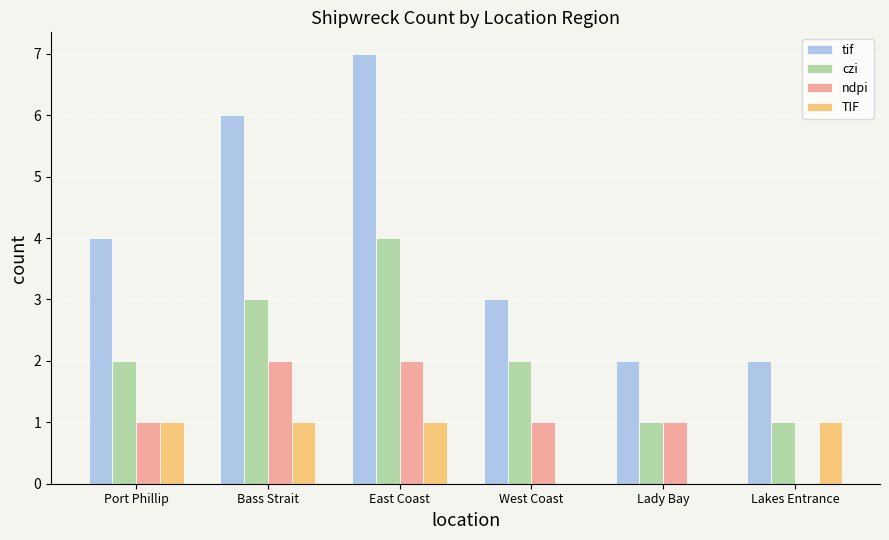

What is the greatest value displayed?

7